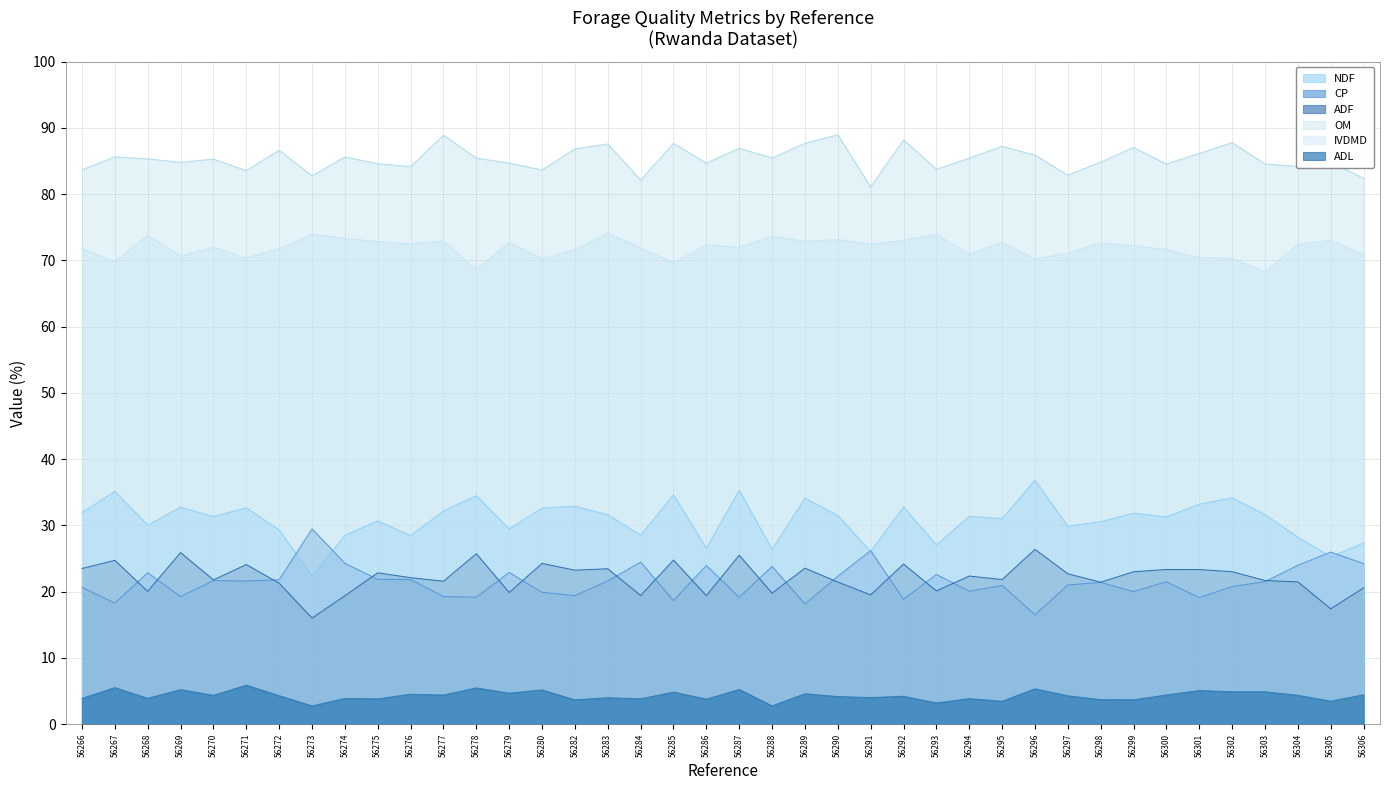

What is the difference between the second highest and second lowest values in the OM series?

6.8